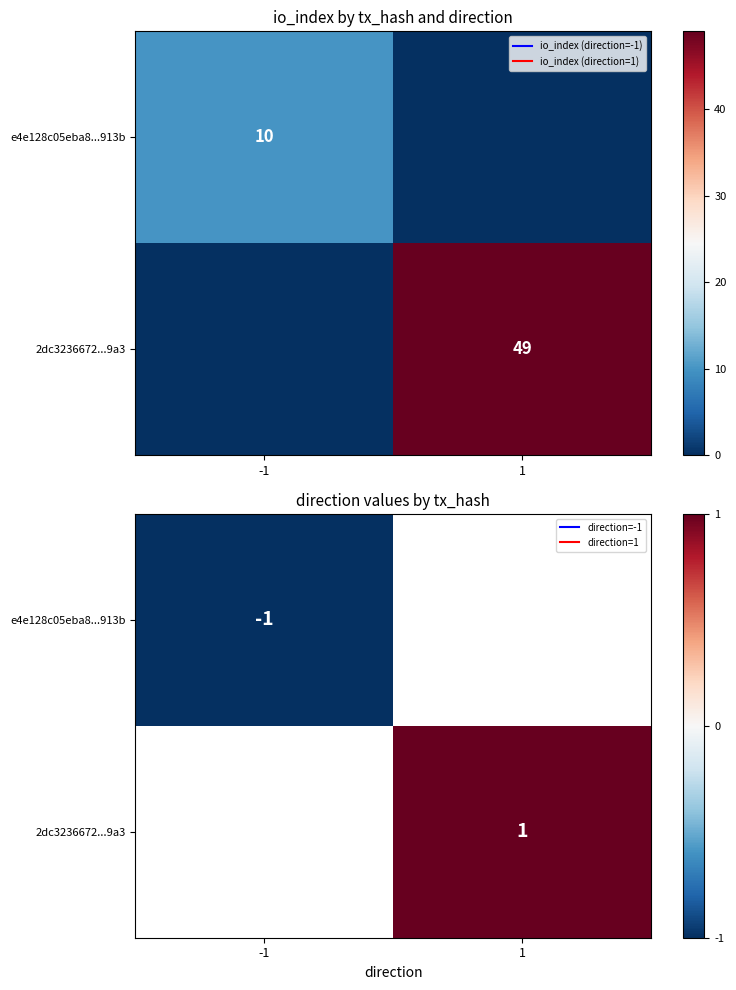

What is the maximum value for e4e128c05eba8...913b?

-1.0